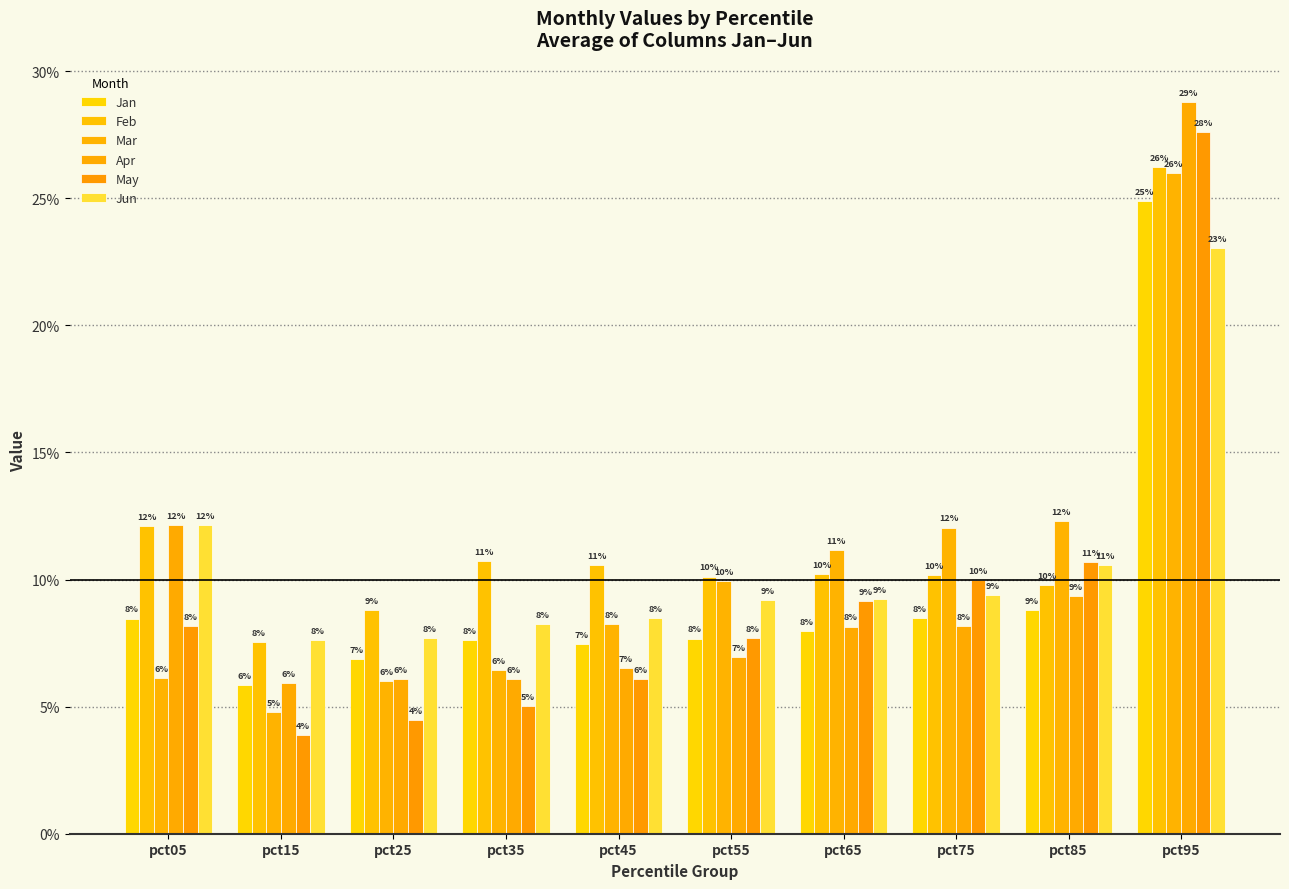

Are the bars grouped side by side (vs. stacked)?

Yes